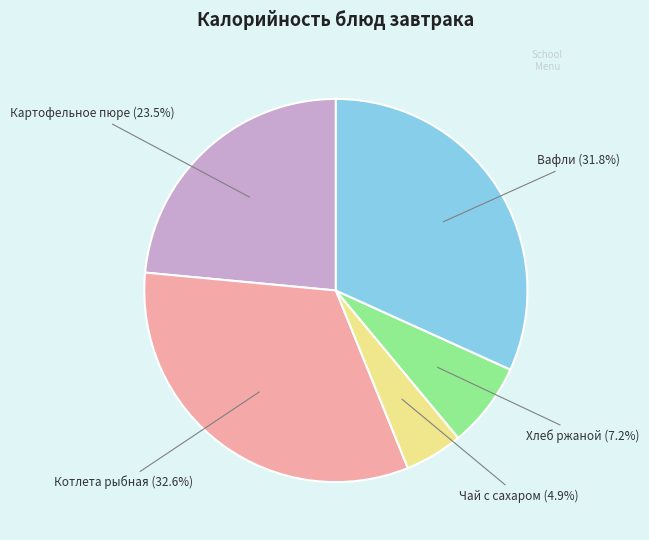

Is there a majority slice in this chart?

No